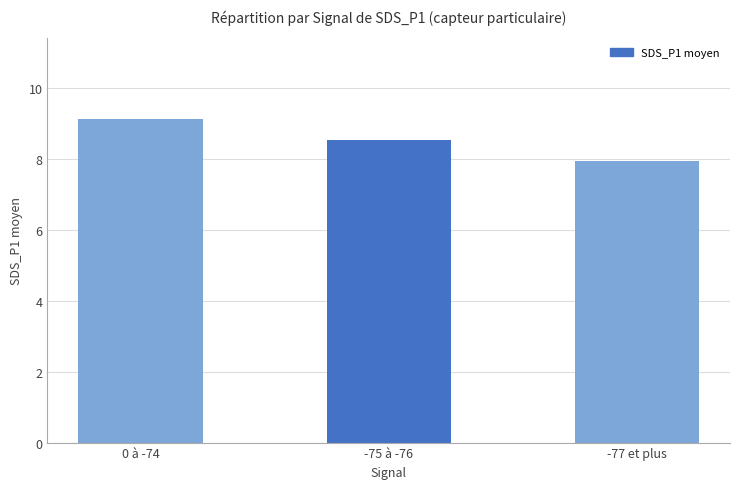

How many categories are shown in the chart?

3